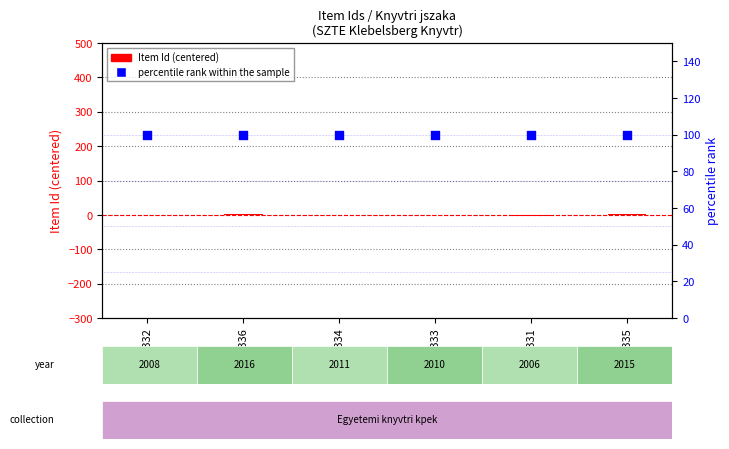

Which series has the largest Y range (max minus min)?

Item Id (centered)